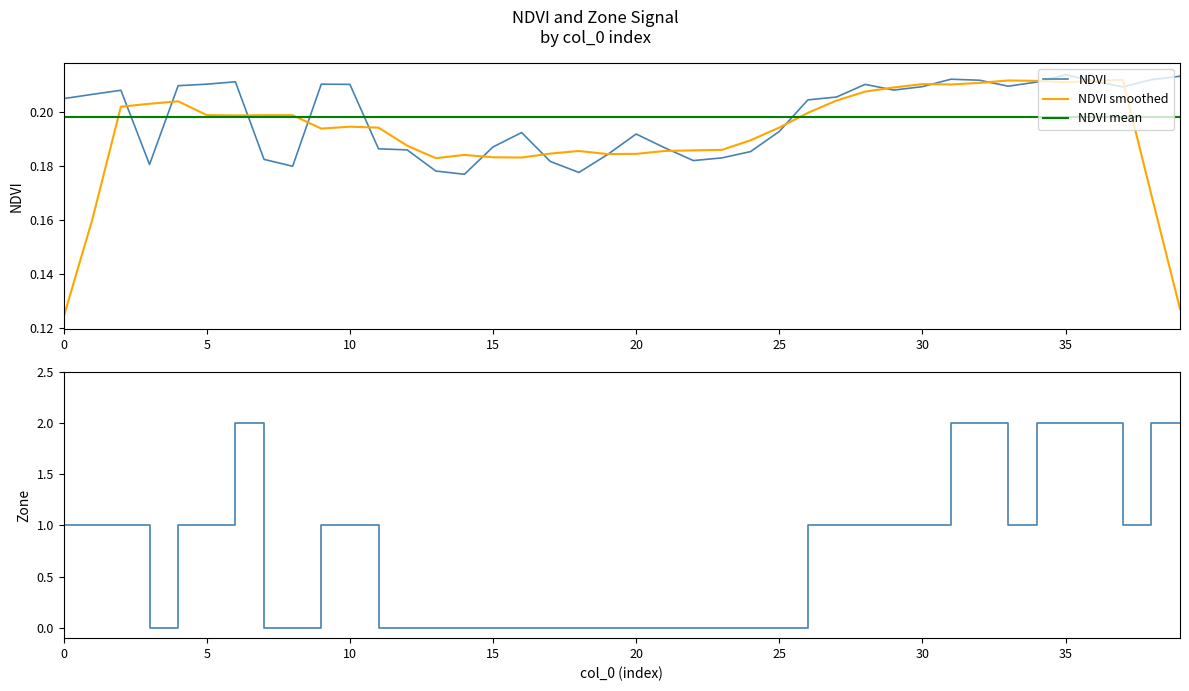

The value of NDVI smoothed at 30 is 0.1. True or false?

False